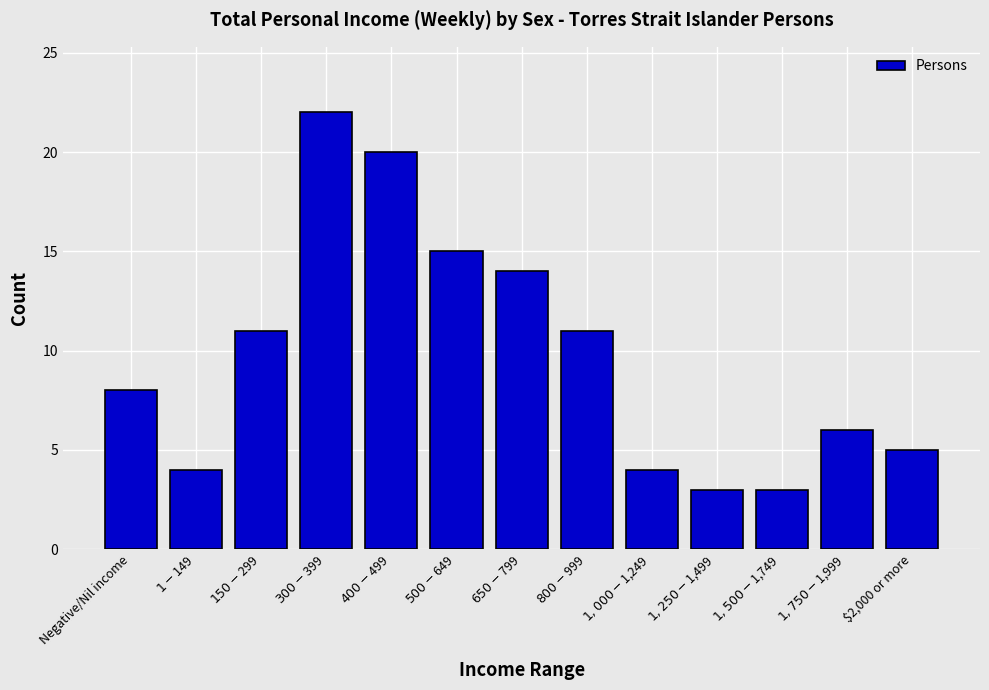

Is it true that the value at $2,000 or more is 5?

True